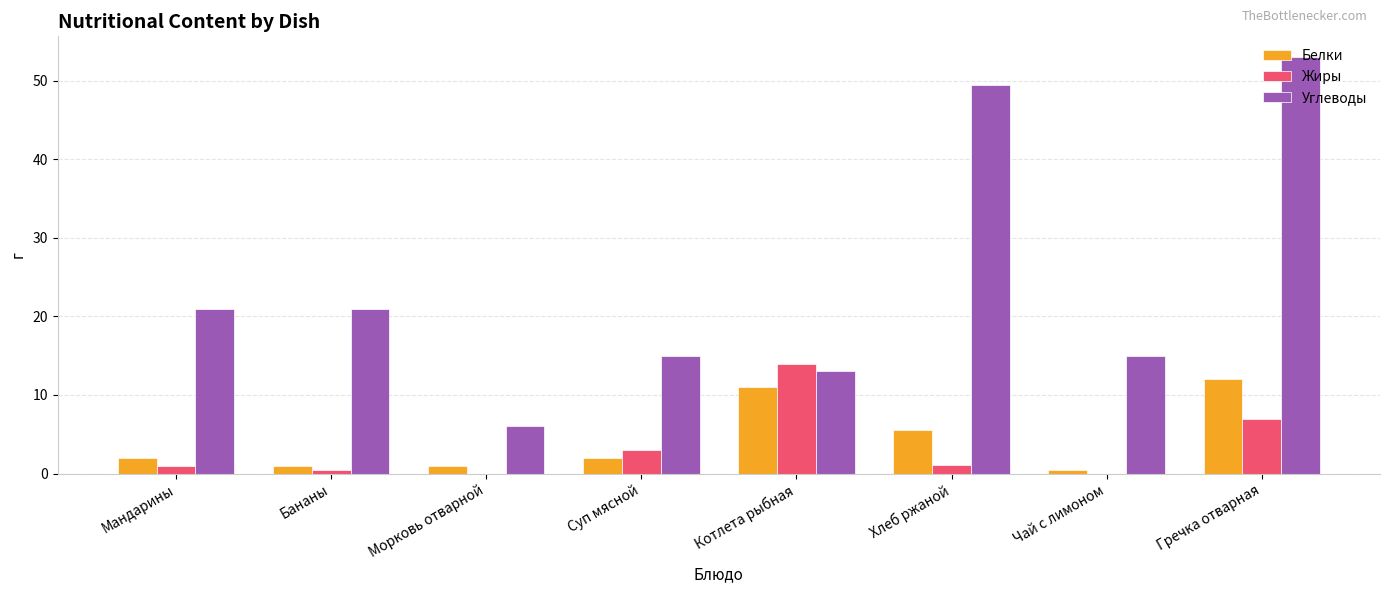

How many data points does each series have?

8